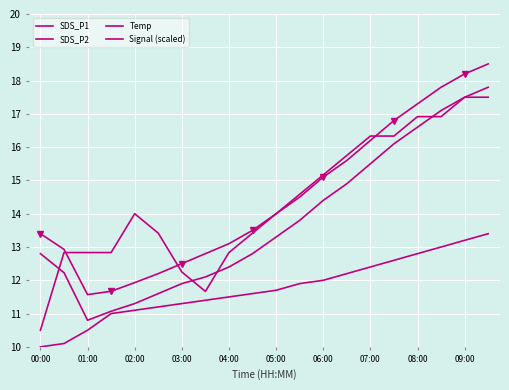

Where is SDS_P2 nearest to the value 14?

11